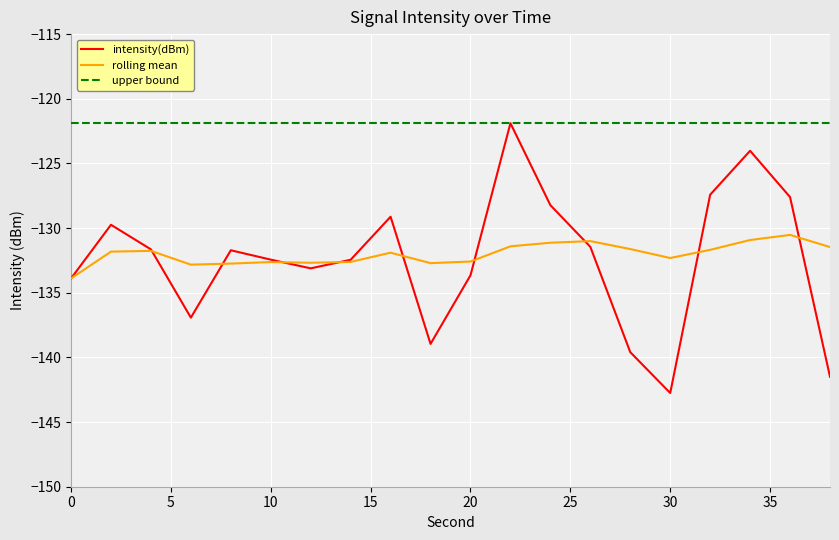

Which series has the largest total across all categories?

upper bound